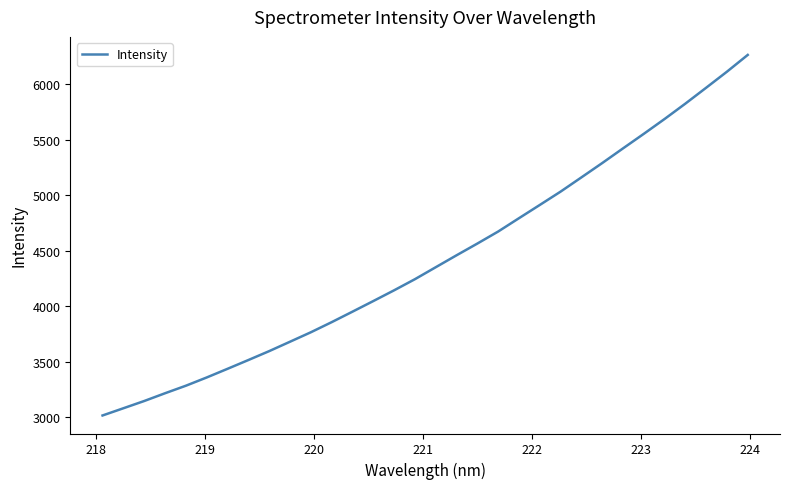

How many distinct data groups are displayed?

1